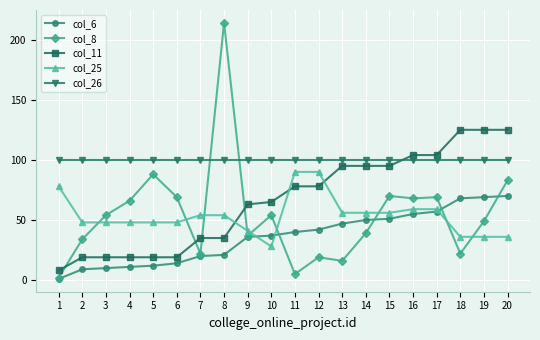

True or false: col_11 and col_8 intersect in this chart.

True